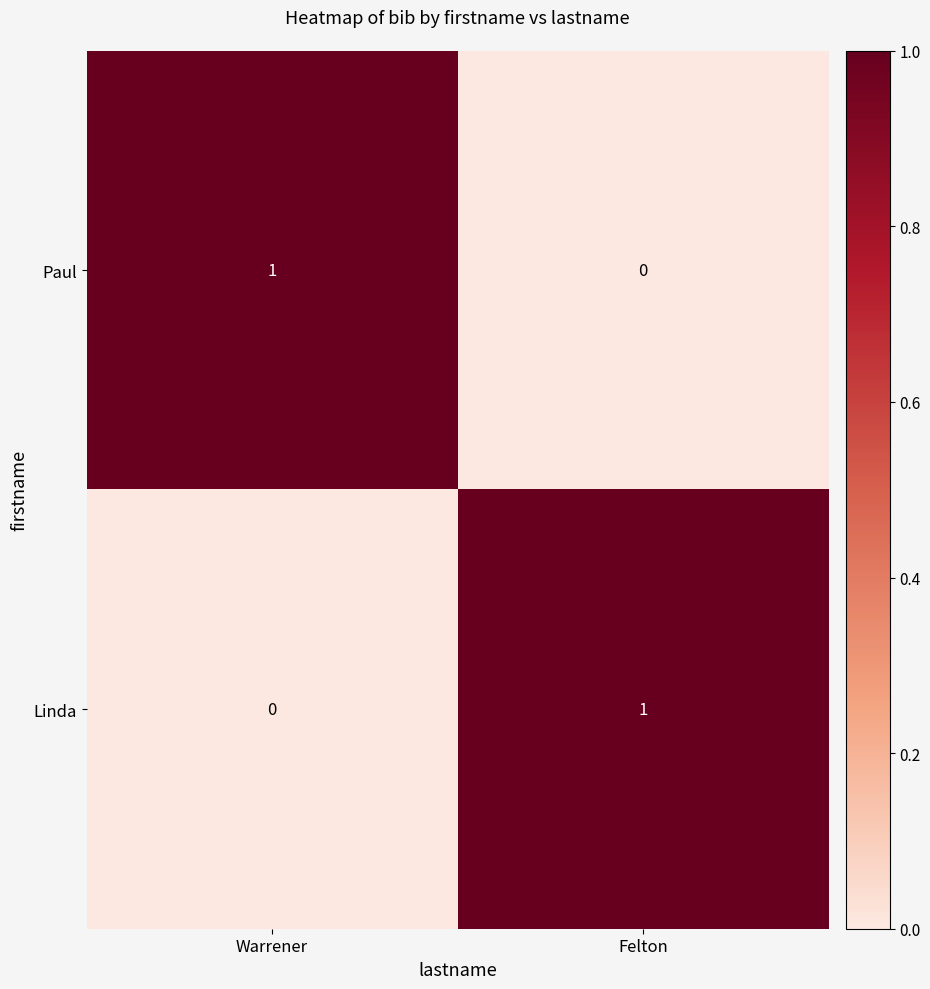

At which label is Paul closest to 0?

Felton